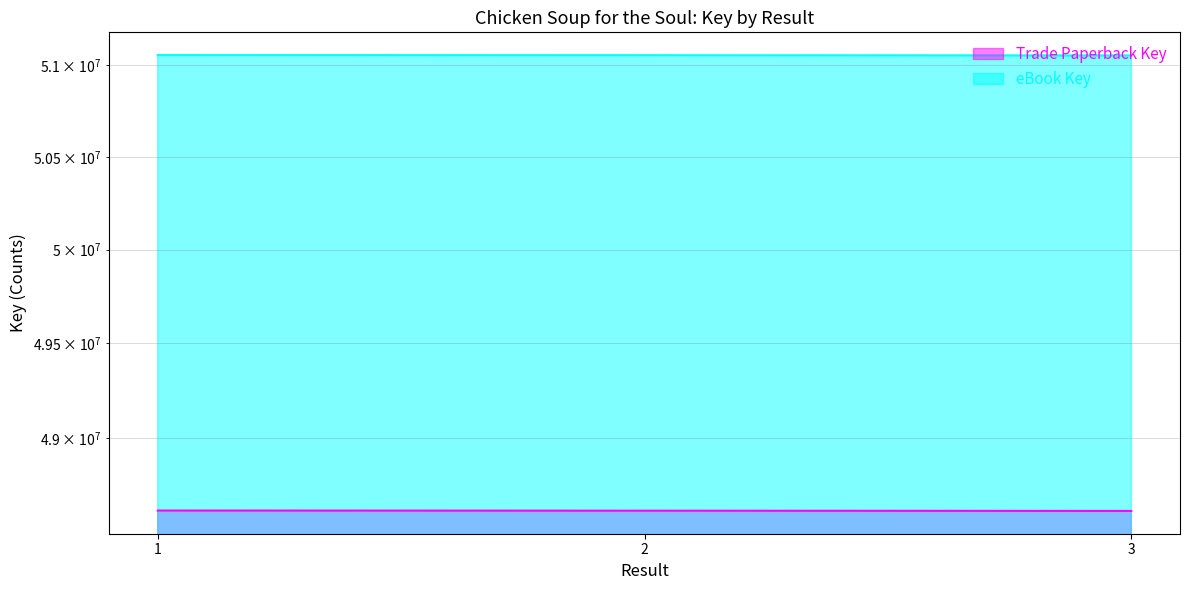

Rank the series by their maximum value, from highest to lowest.

eBook Key, Trade Paperback Key